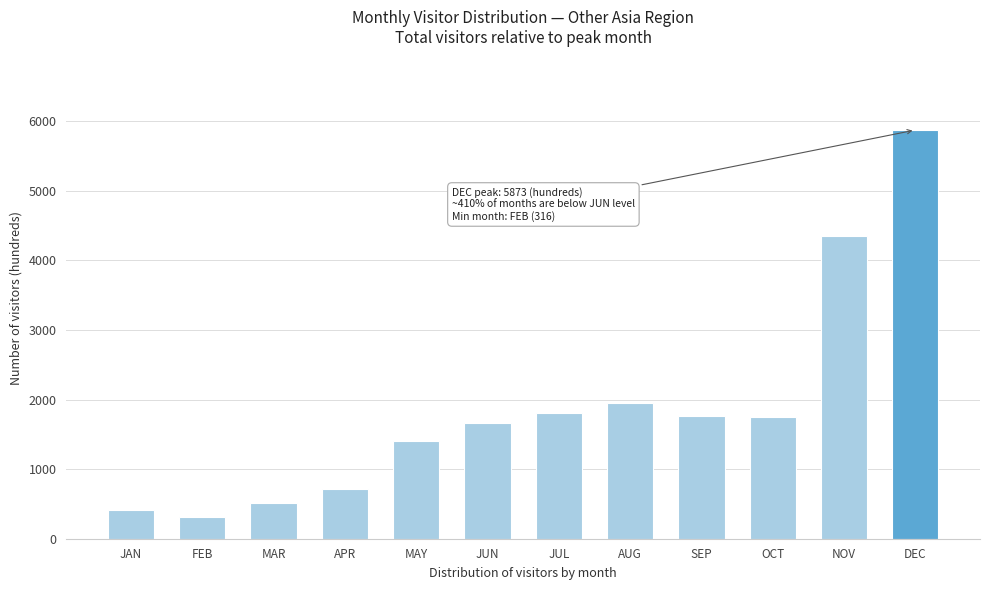

What is the difference between the second highest and minimum values?

4040.3